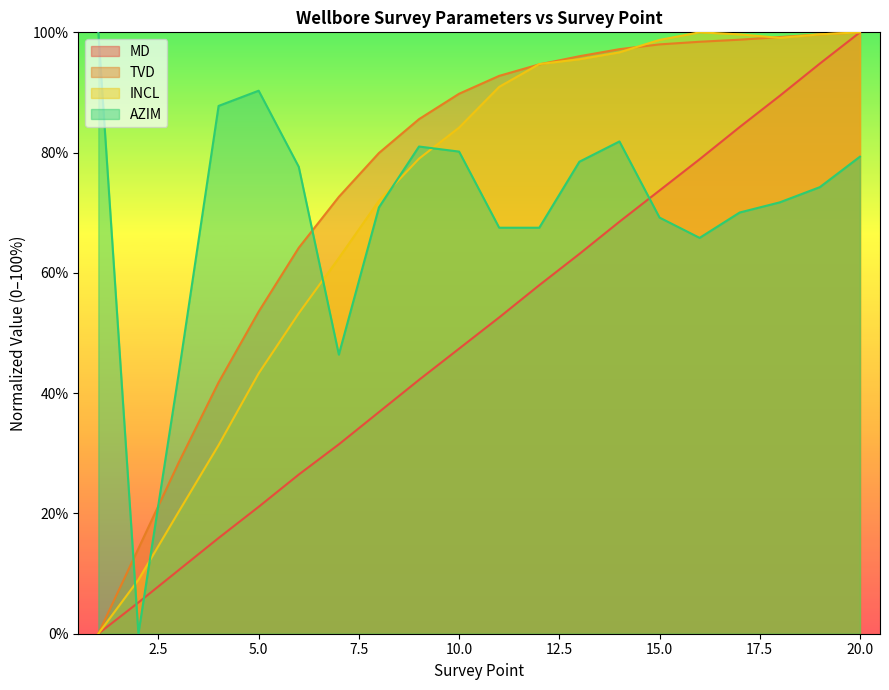

Between 11 and 20, which series saw the biggest shift?

MD